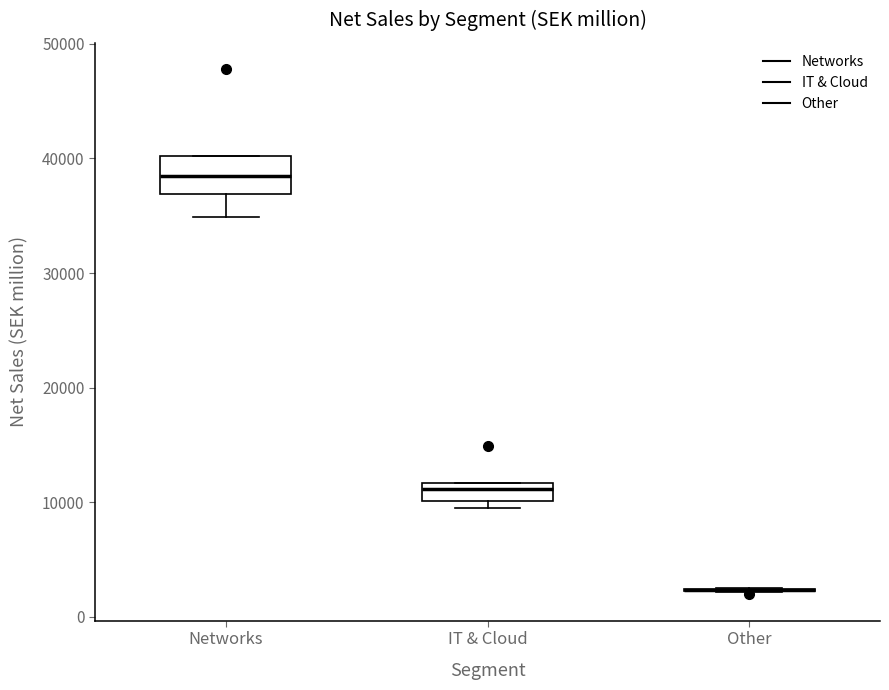

Which box is the tallest, from its lower edge to its upper edge?

Networks